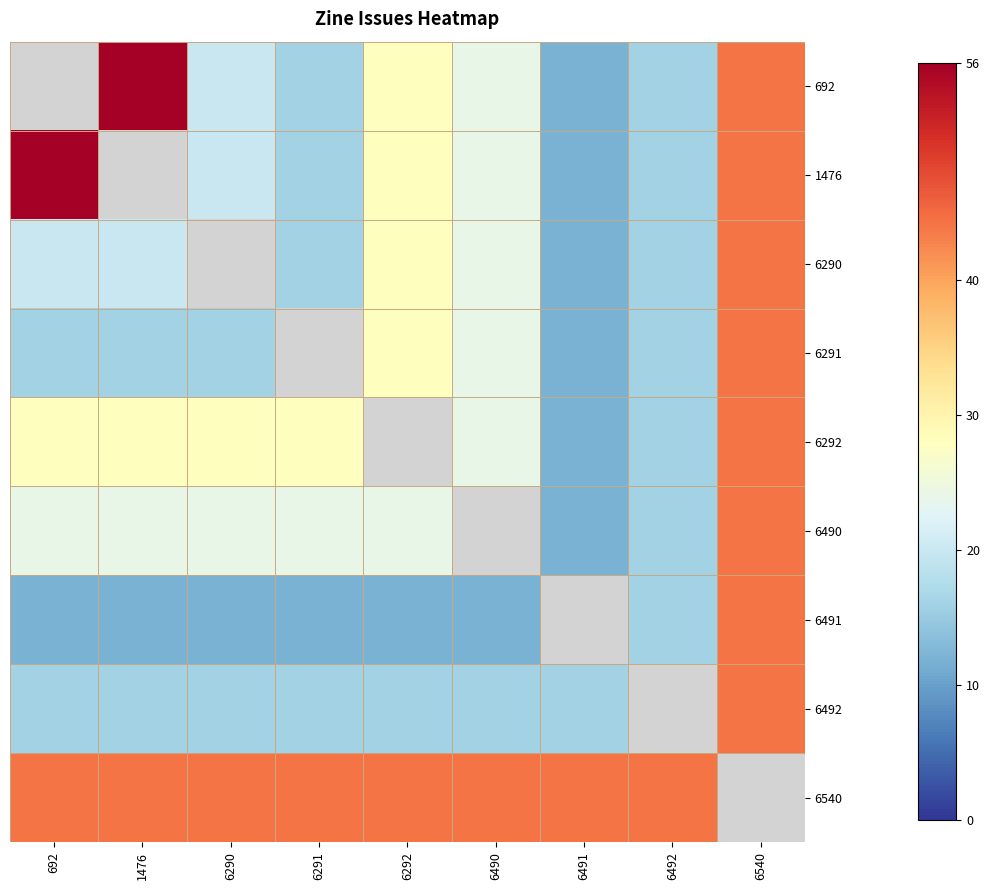

Is it true that 6490 equals 24.0 at 692?

True